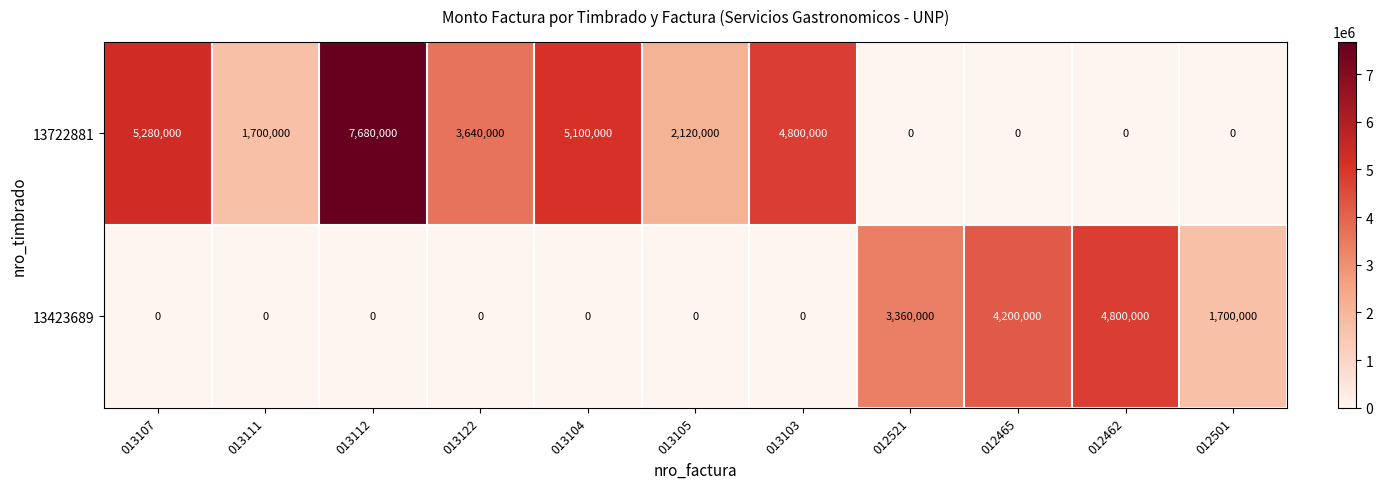

How many positive values does the 13722881 series have?

7